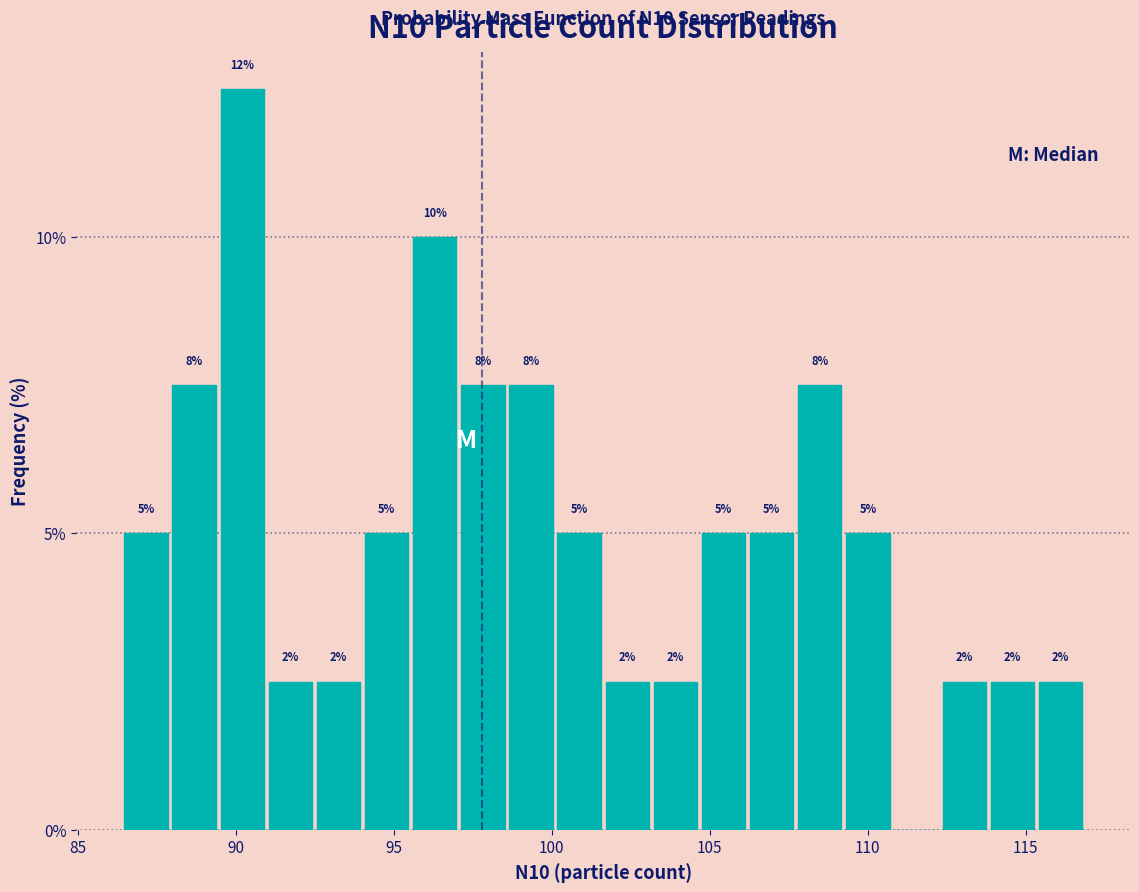

Read against the x-axis, roughly where is the centre of the tallest bar?

90.0